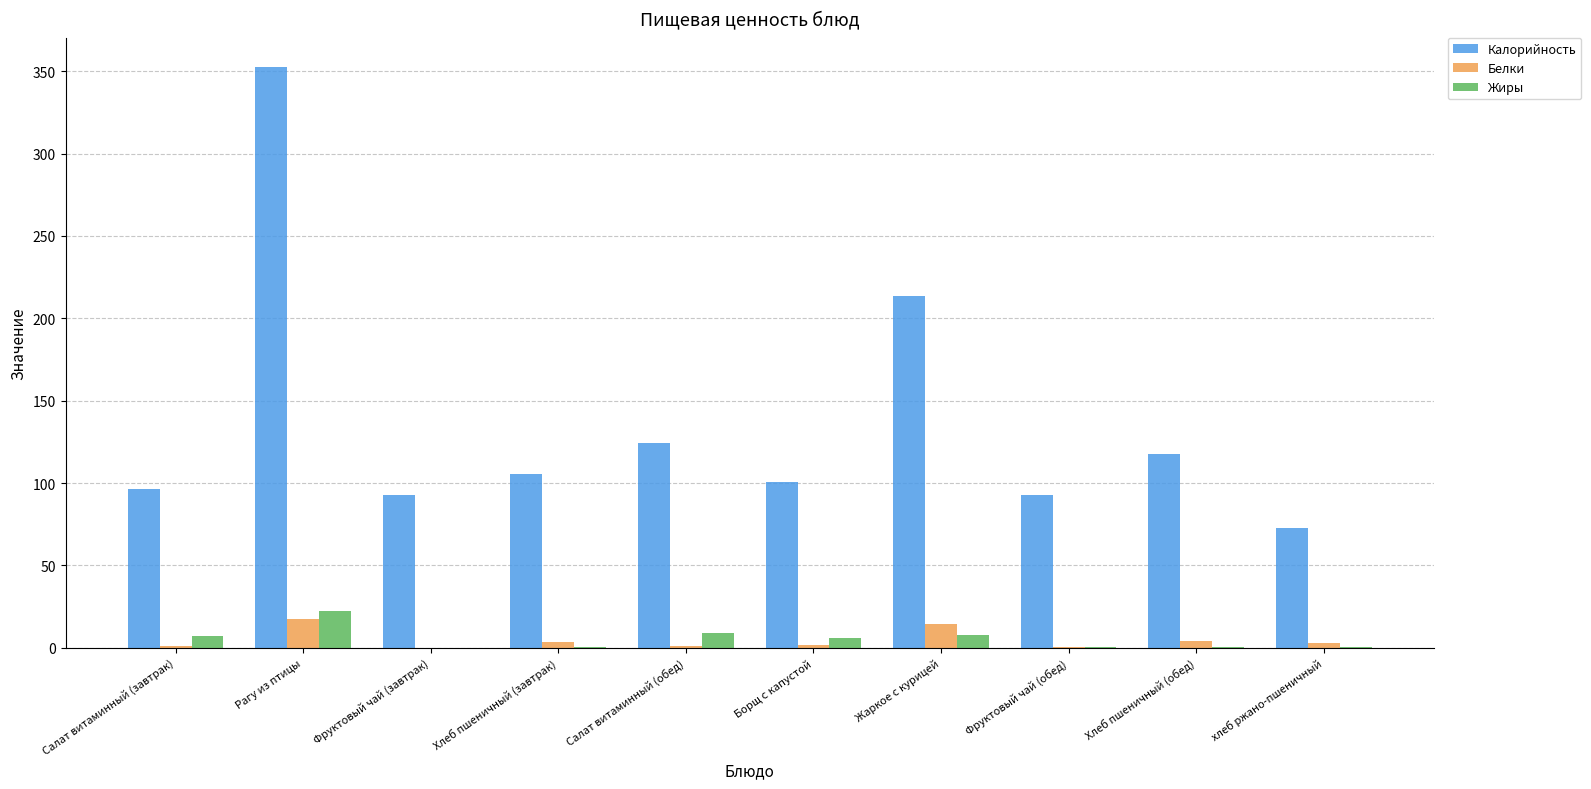

At which category is the sum across all series the highest?

Рагу из птицы